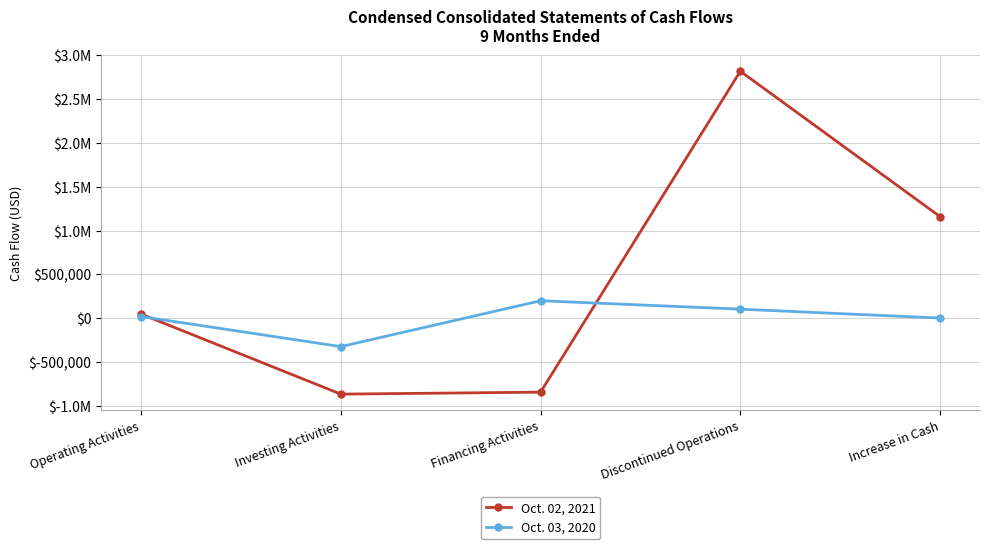

What is the maximum value shown in the chart?

2817369